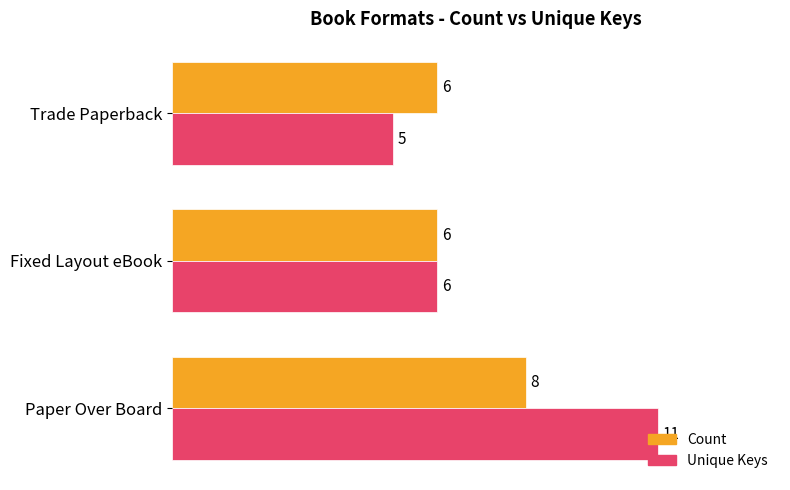

Which series has the widest spread of values?

Unique Keys